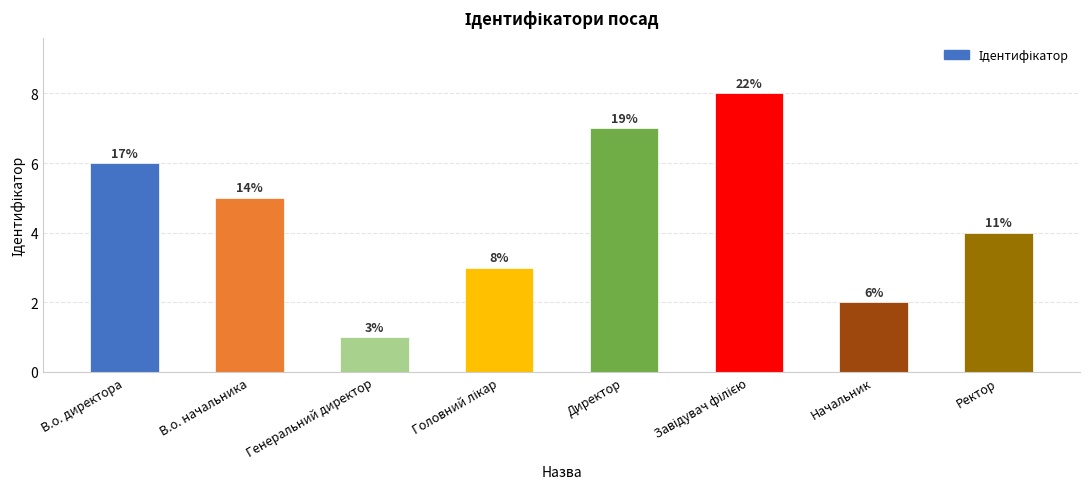

Does the chart contain any negative values?

No